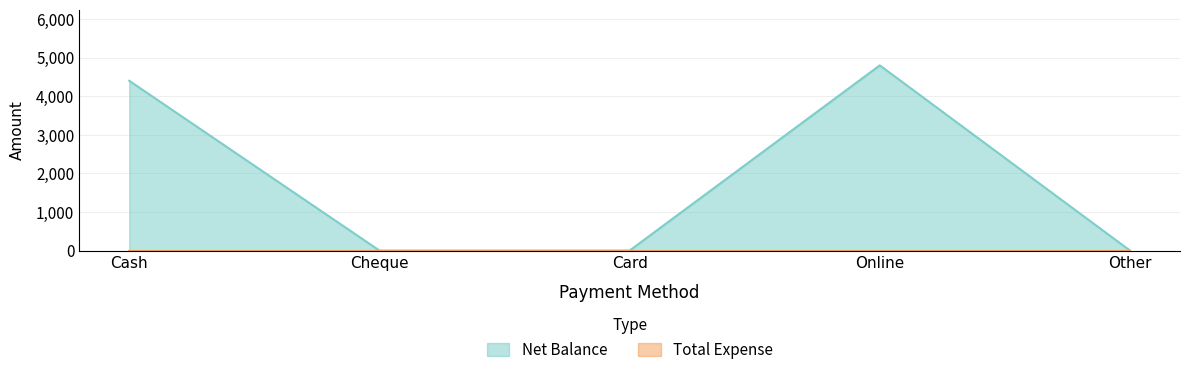

What is the label of the 3rd point from the left?

Card